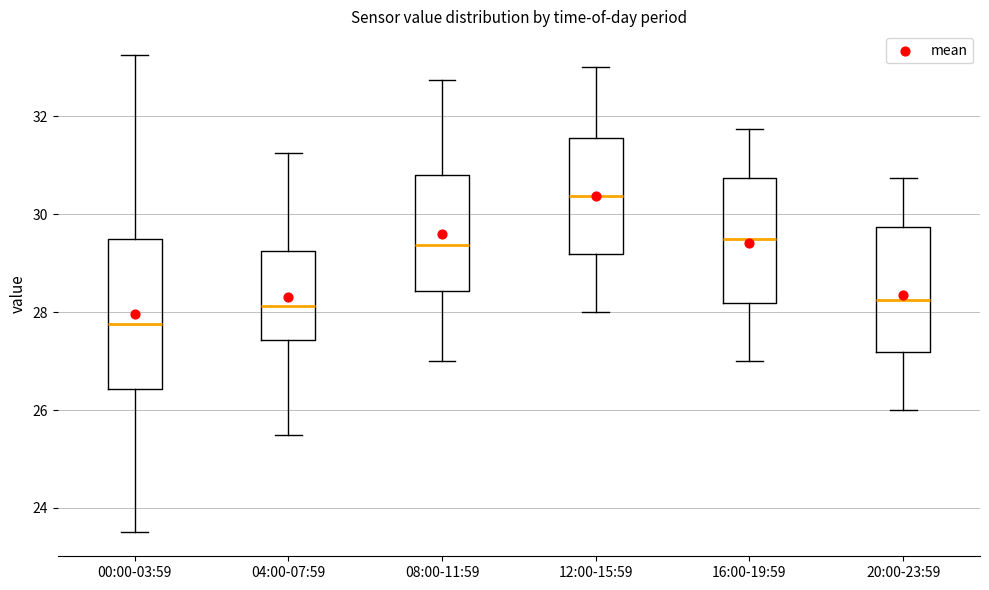

Reading left to right, transcribe this box plot: for each box, give where its median line is, the range the box spans, and where its two whiskers end, as read against the y-axis. The values are not printed on the chart, so give them approximately, as read against the axis.

00:00-03:59: median 27.8, box 26.4 to 29.6, whiskers 23.6 to 33.2
04:00-07:59: median 28.2, box 27.4 to 29.2, whiskers 25.6 to 31.2
08:00-11:59: median 29.4, box 28.4 to 30.8, whiskers 27.0 to 32.8
12:00-15:59: median 30.4, box 29.2 to 31.6, whiskers 28.0 to 33.0
16:00-19:59: median 29.6, box 28.2 to 30.8, whiskers 27.0 to 31.8
20:00-23:59: median 28.2, box 27.2 to 29.8, whiskers 26.0 to 30.8